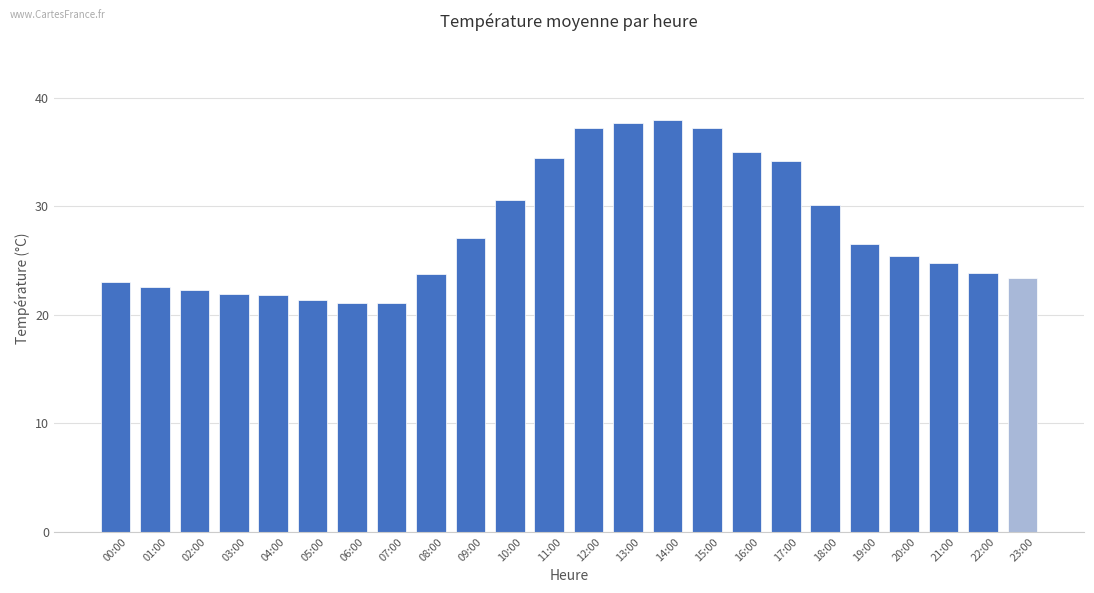

What is the sum of all values?

664.6